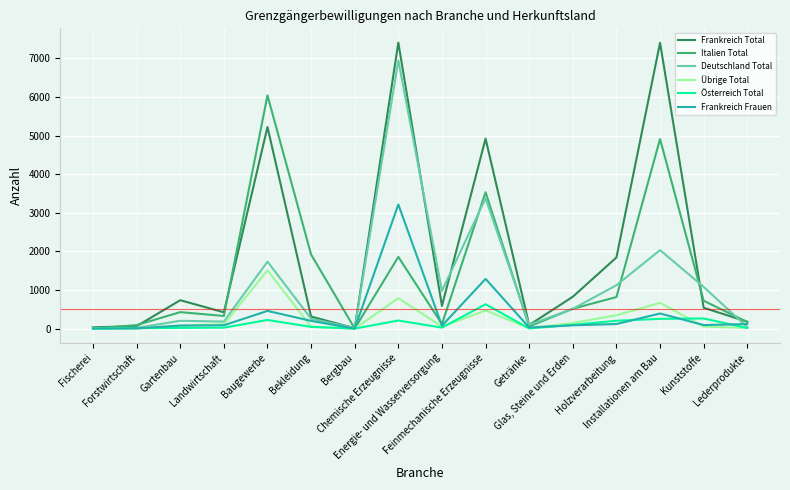

List the series in order of their peak value, highest first.

Frankreich Total, Deutschland Total, Italien Total, Frankreich Frauen, Übrige Total, Österreich Total